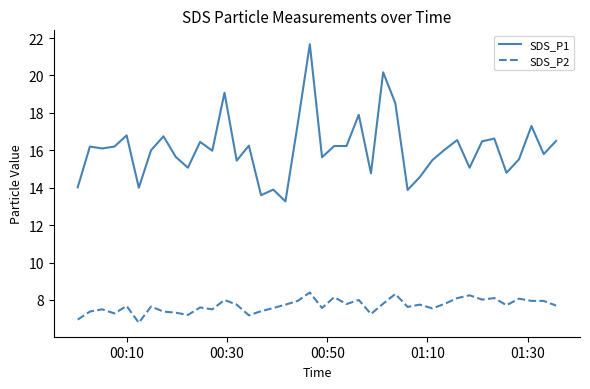

Which series has the largest range (max minus min)?

SDS_P1